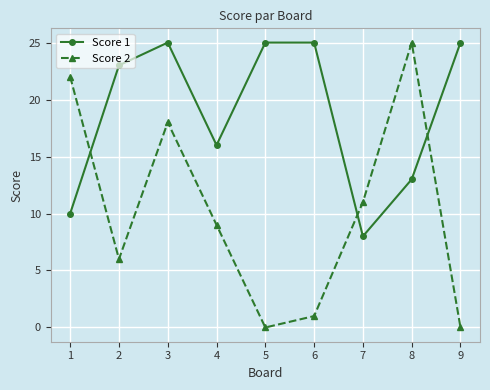

How many data points in Score 1 are less than 23?

4